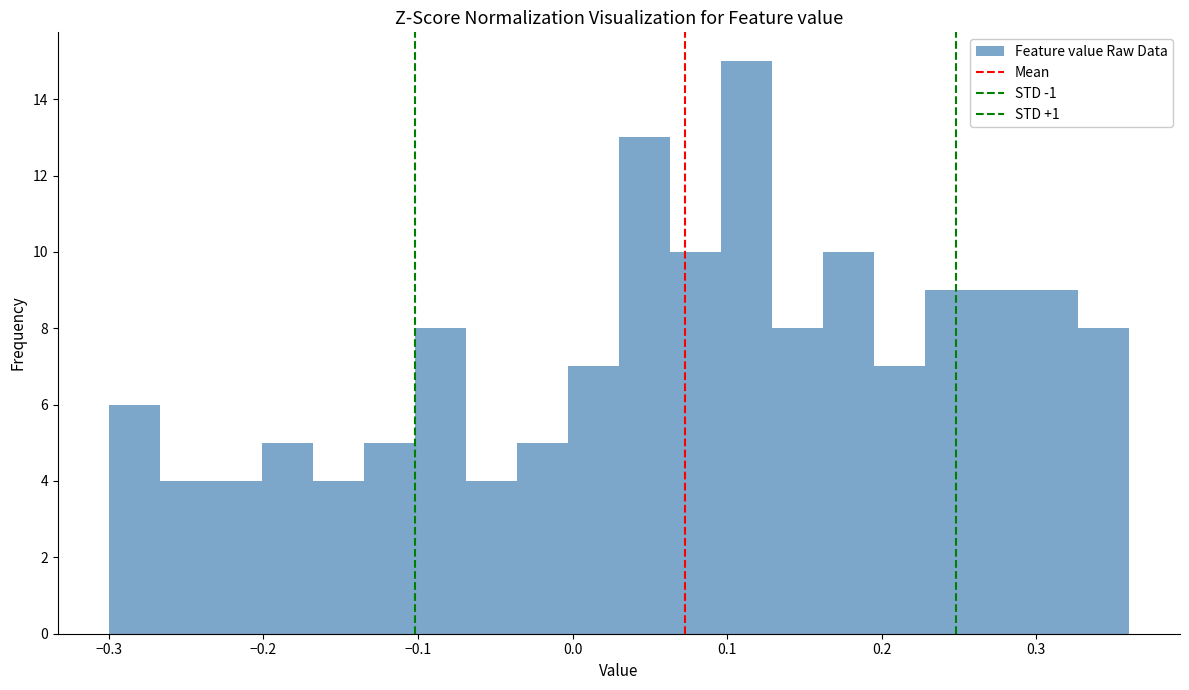

Read against the x-axis, roughly where is the centre of the tallest bar?

0.11